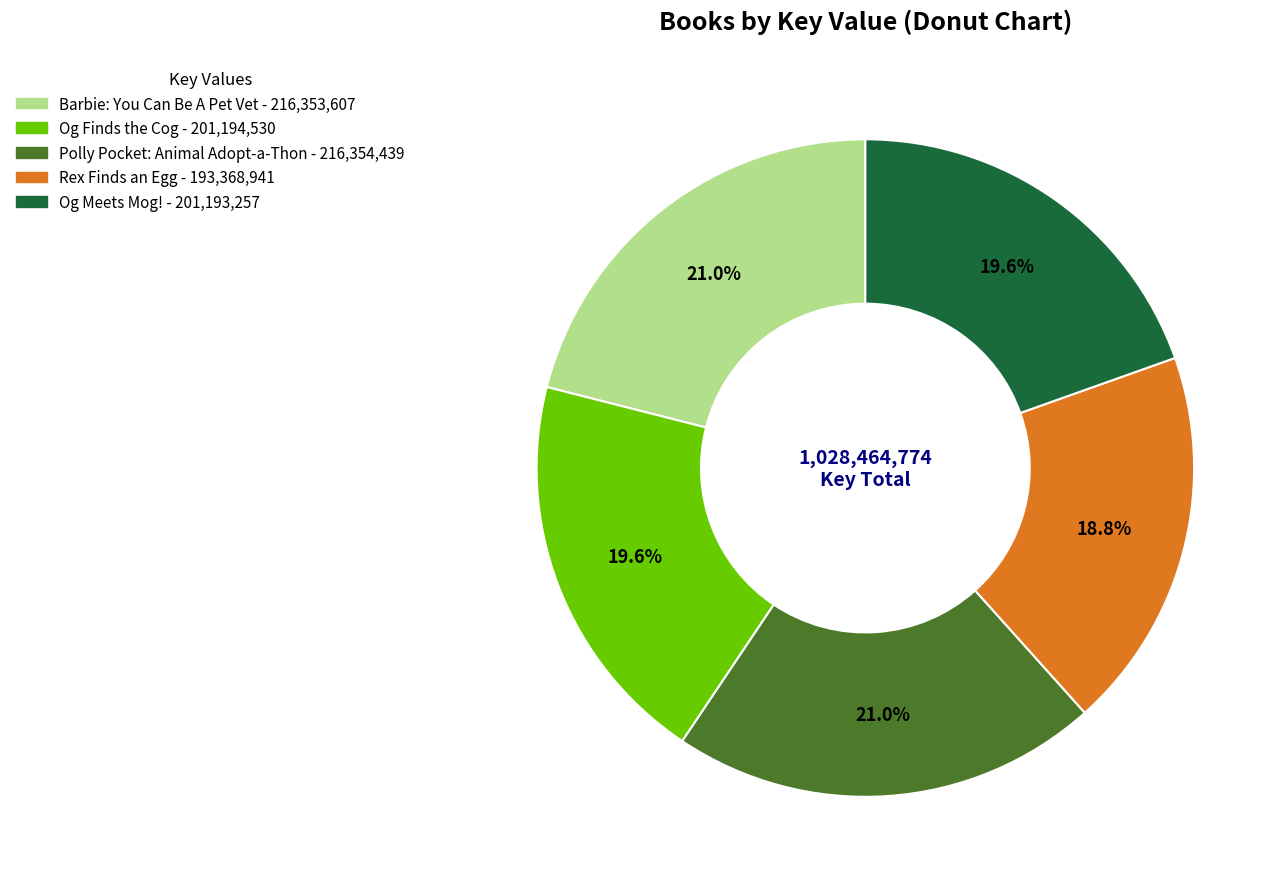

What percentage is the Og Finds the Cog slice, to the nearest percent?

20%